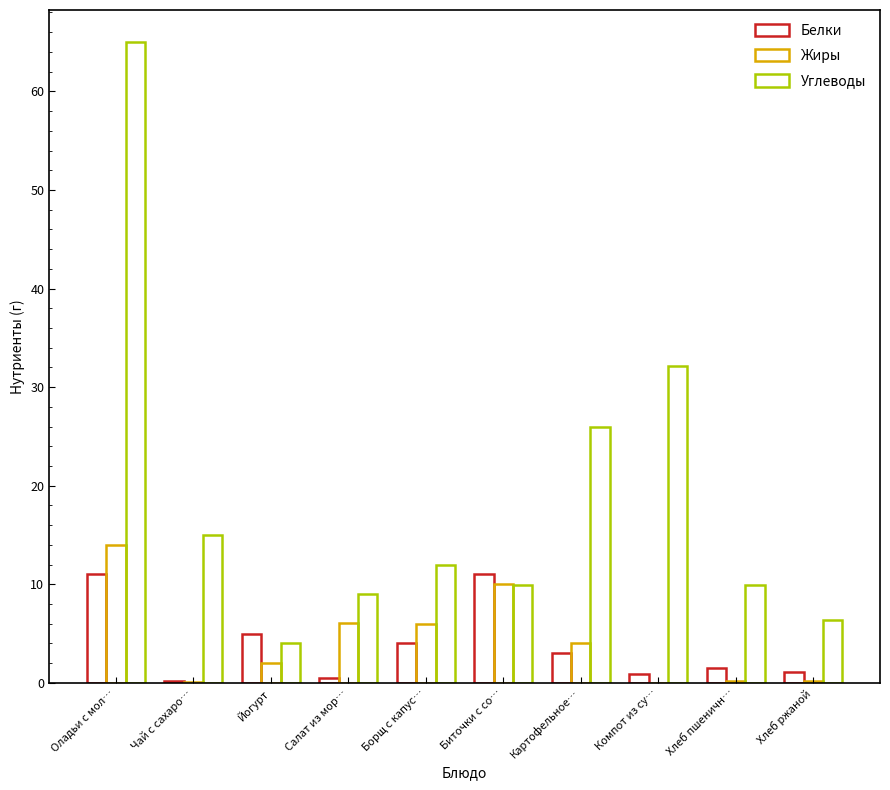

Does the chart contain stacked bars?

No